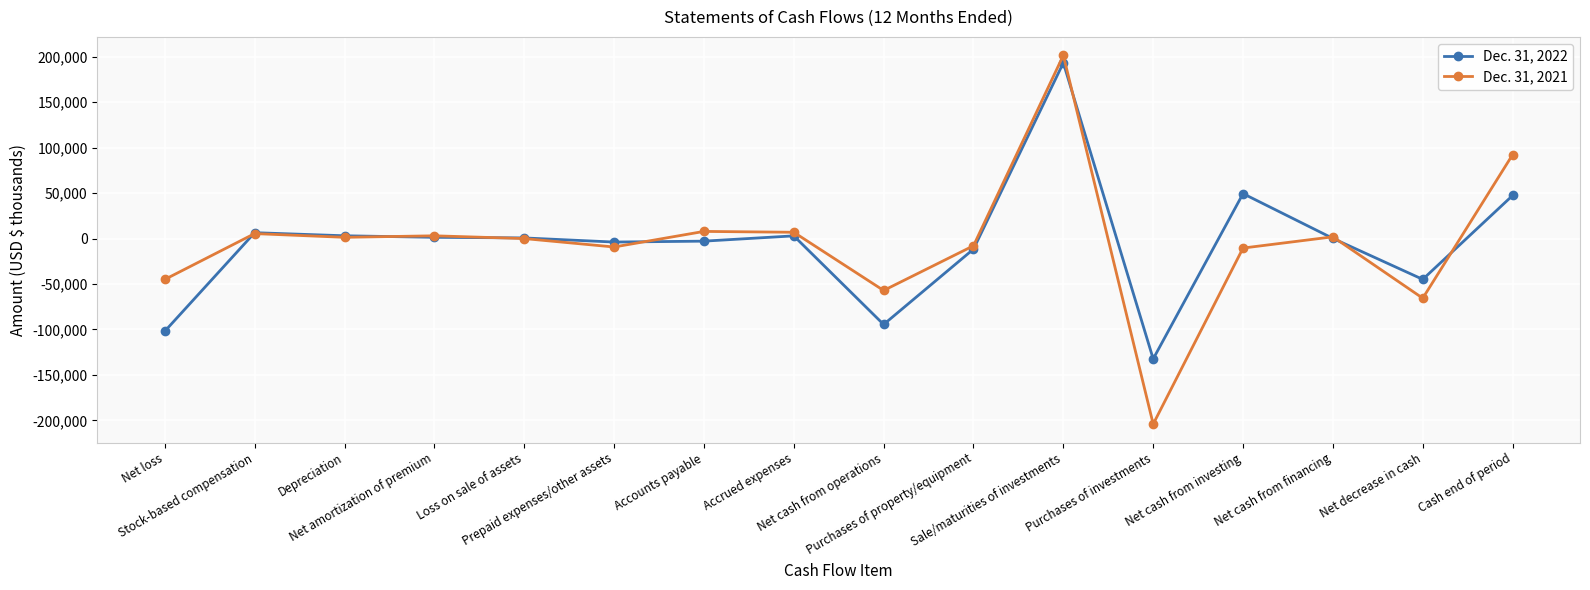

Is this an area chart (filled region under the line)?

No